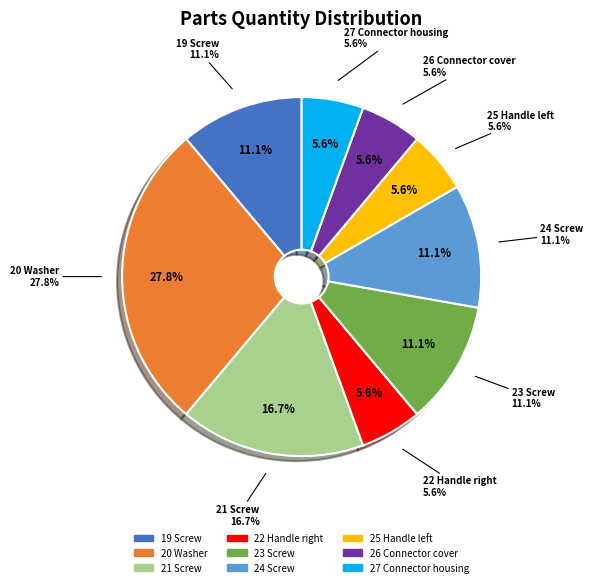

Which category has the biggest portion of the pie?

20 Washer